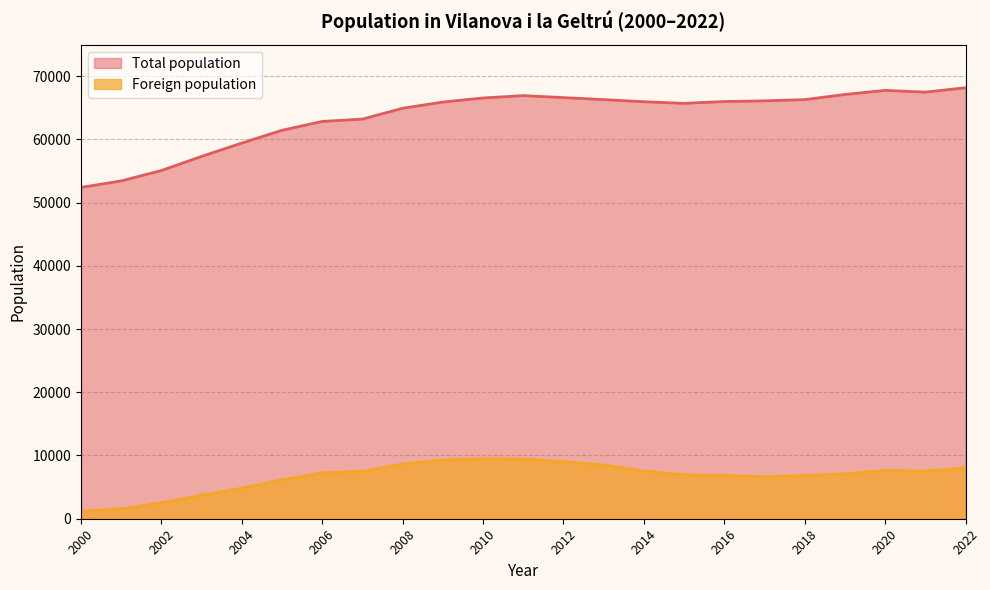

What is the spread (max minus min) of values at 2013?

57778